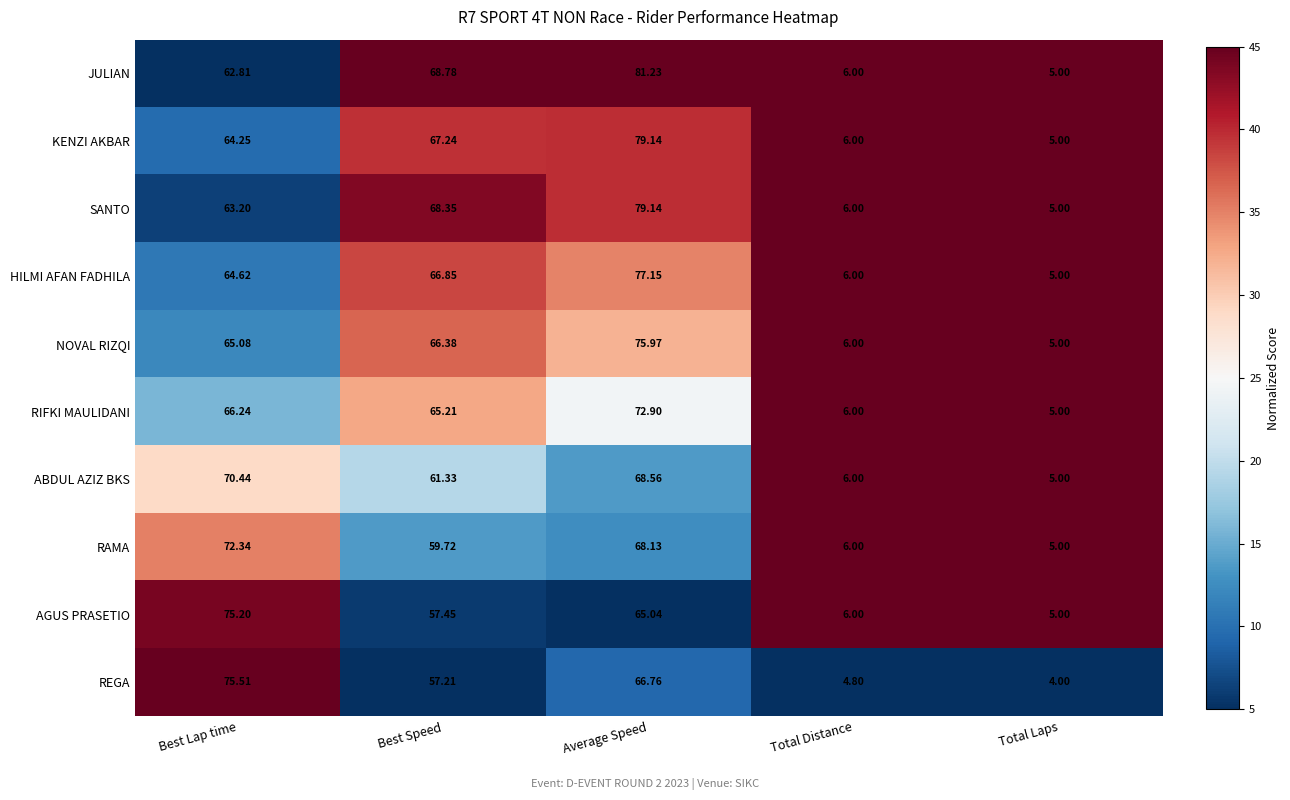

What is the greatest value displayed?

81.2